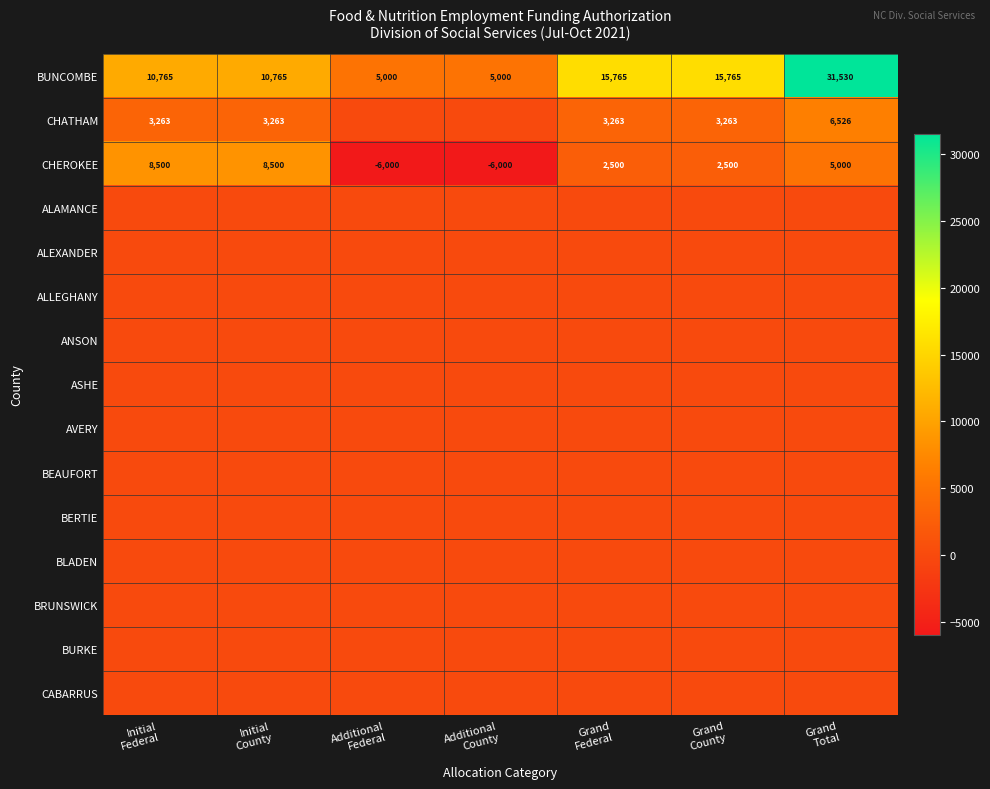

Count the BUNCOMBE values in the range 5000 to 15765.

6